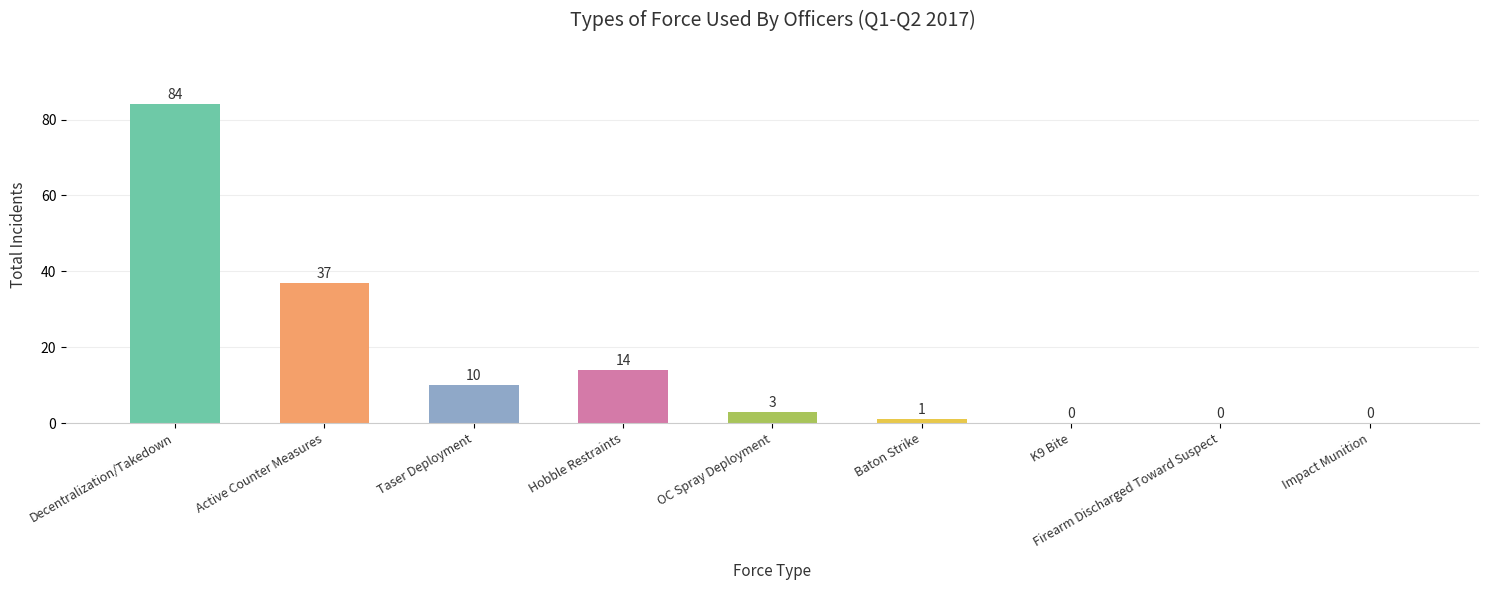

What is the difference between the values at K9 Bite and Hobble Restraints?

14